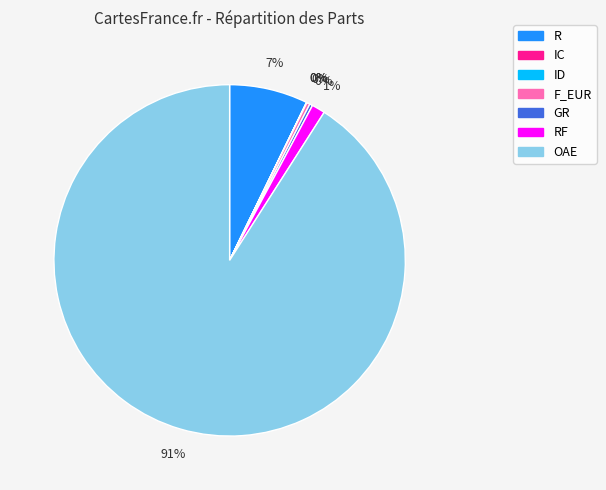

Approximately how many times larger is the value at R compared to F_EUR?

24.9